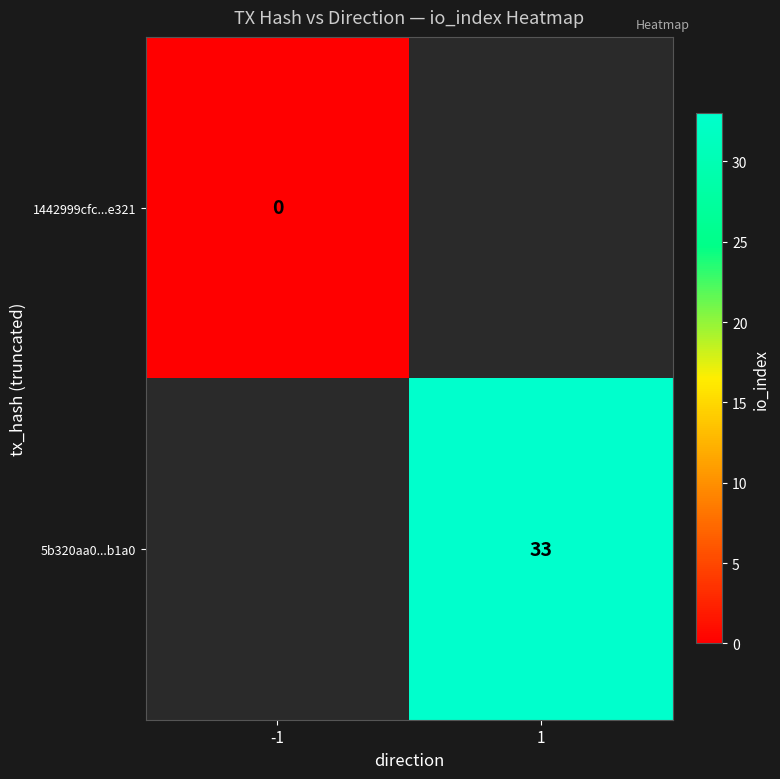

True or false: 5b320aa0...b1a0 has a value of 33 at 1.

True